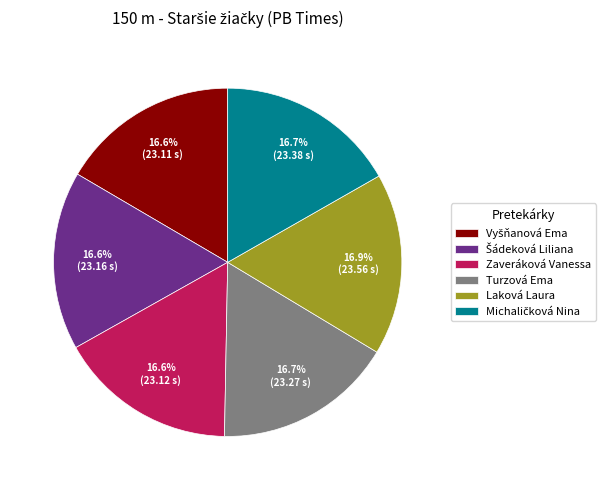

Is Laková Laura the majority of the pie?

No